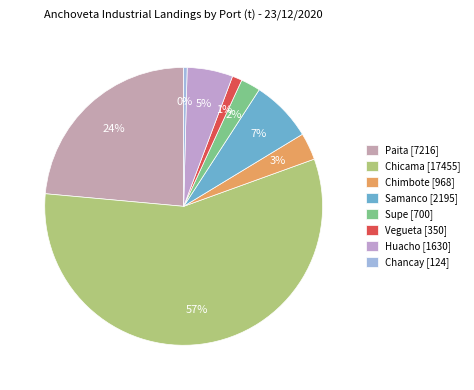

Rank the categories by value from lowest to highest.

Chancay, Vegueta, Supe, Chimbote, Huacho, Samanco, Paita, Chicama